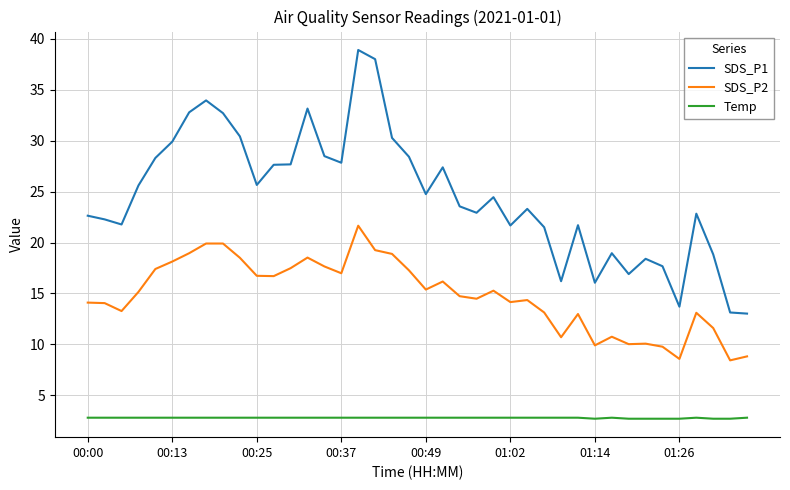

What is the minimum value for SDS_P2?

8.4